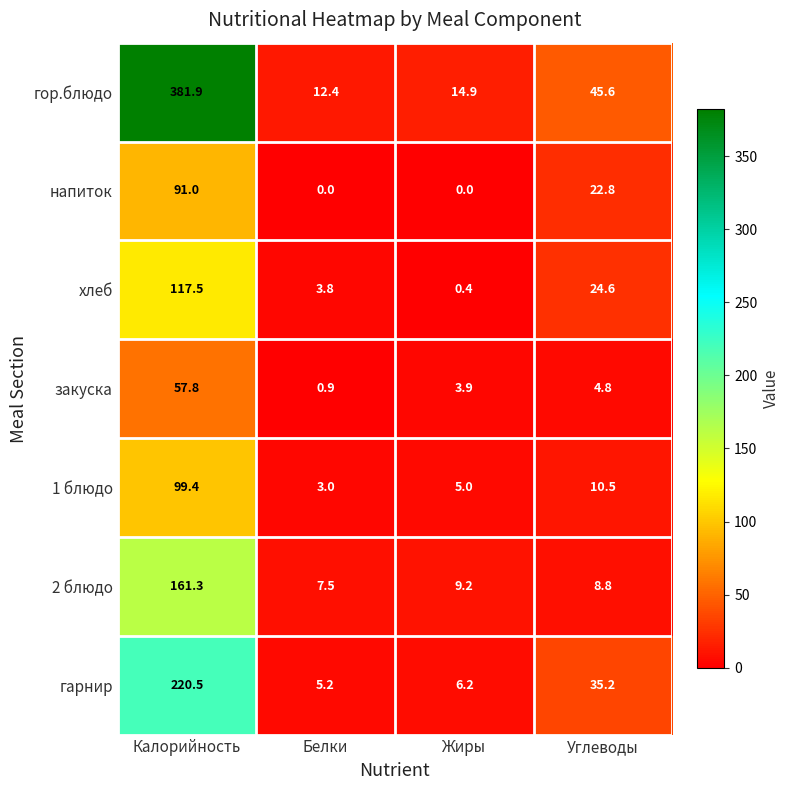

How many categories are shown in the chart?

4